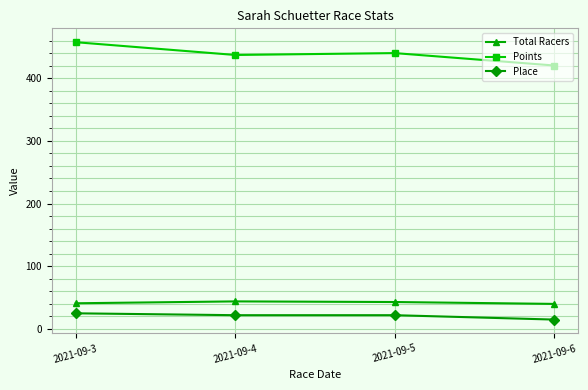

What is the value of the Place point at the 3rd from the left?

22.0